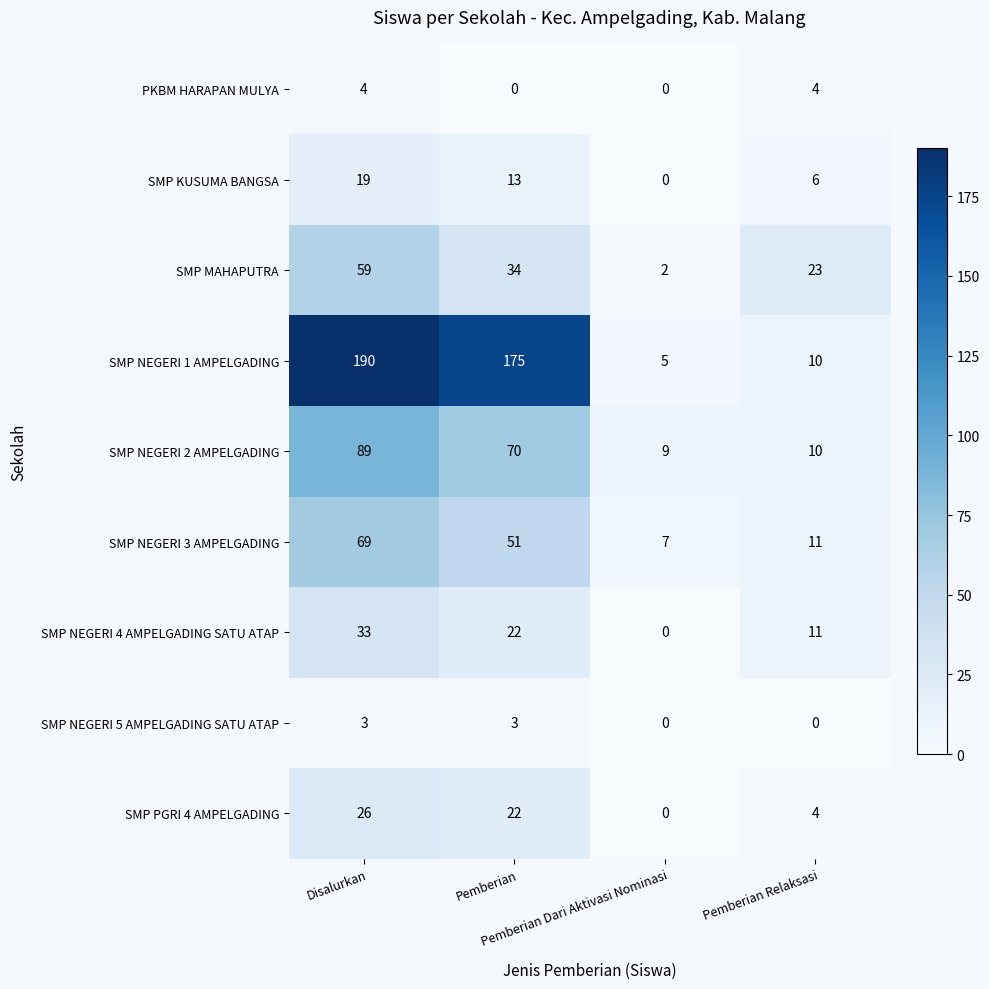

Count the SMP NEGERI 5 AMPELGADING SATU ATAP values in the range 0 to 3.

4